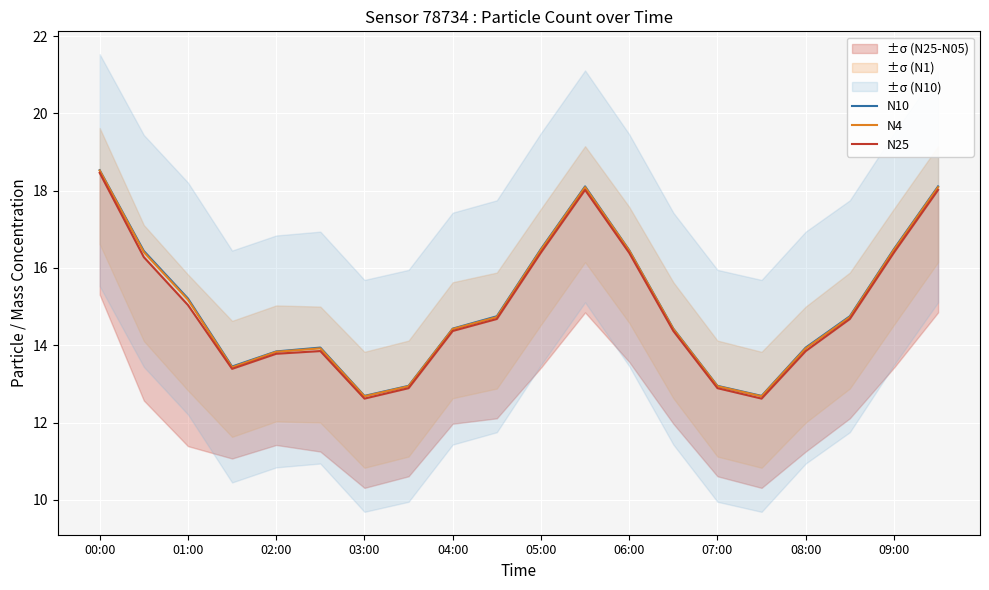

How many categories are shown in the chart?

20